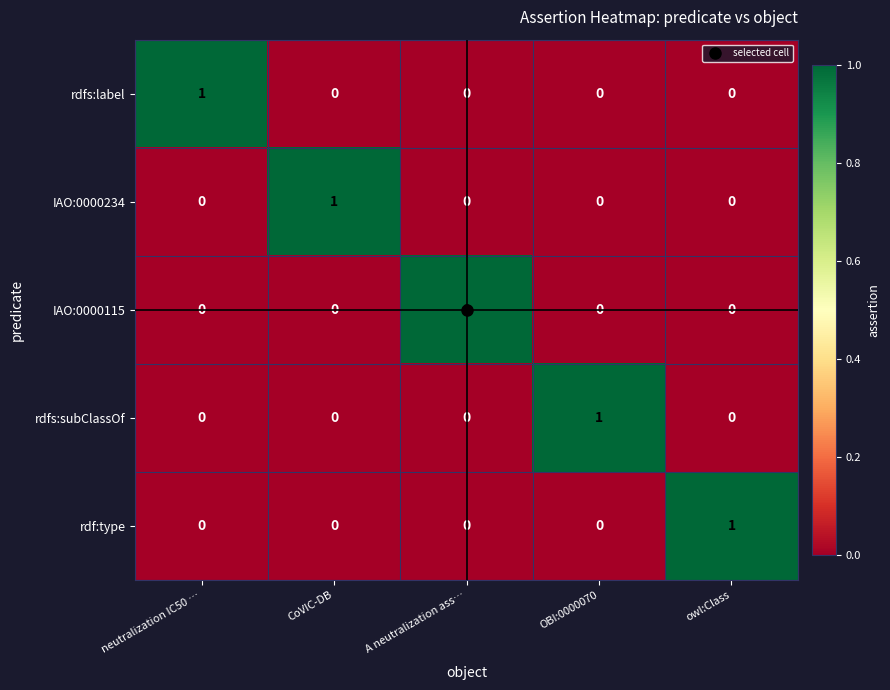

At how many categories does at least one series exceed 0?

5